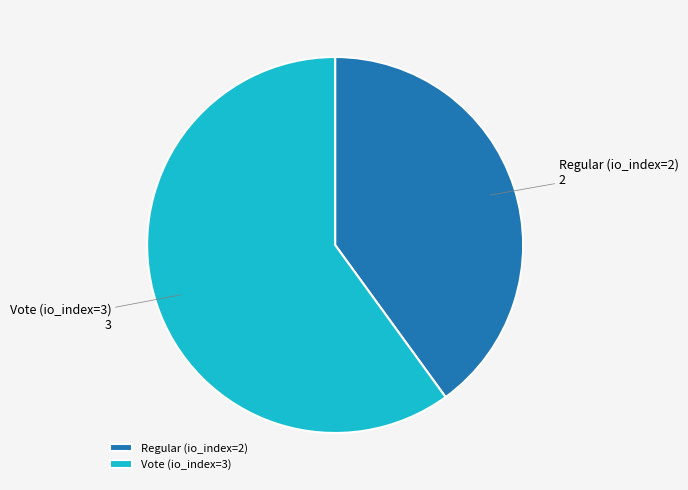

Is there any slice that represents more than half of the pie?

Yes